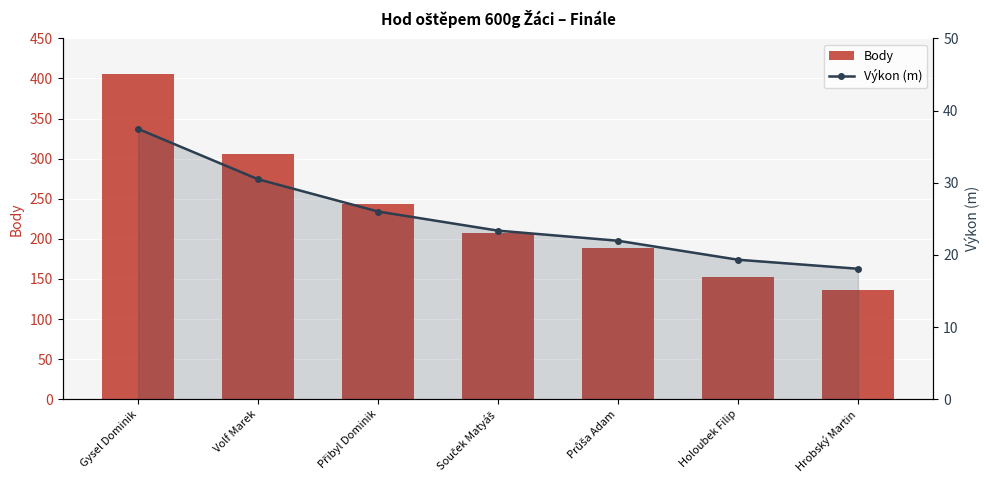

Count the number of data series in this chart.

2